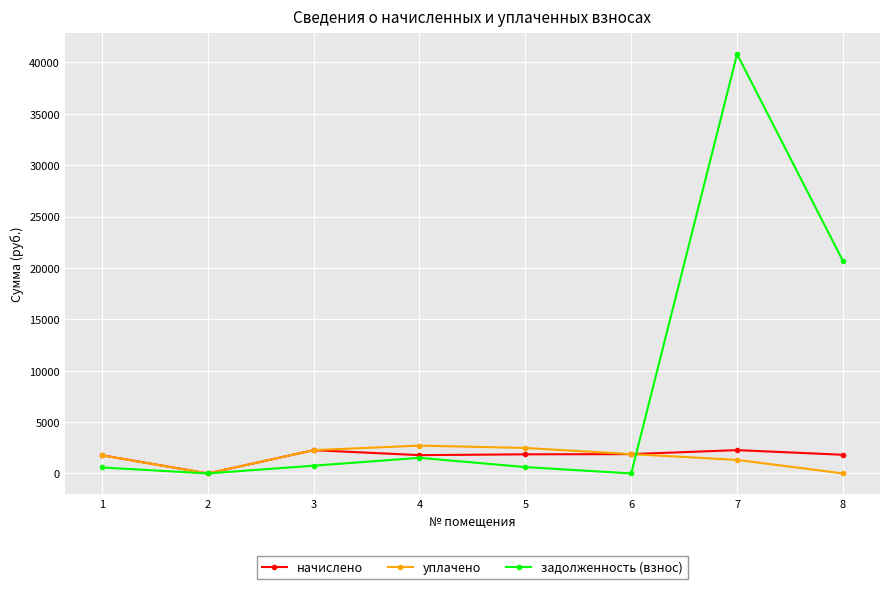

At how many categories does at least one series exceed 33238?

1